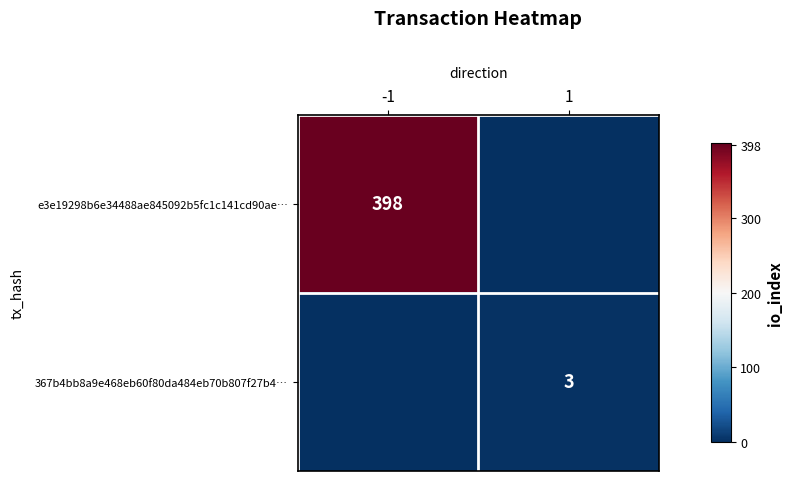

True or false: 367b4bb8a9e468eb60f80da484eb70b807f27b4… has a value of 3 at 1.

True